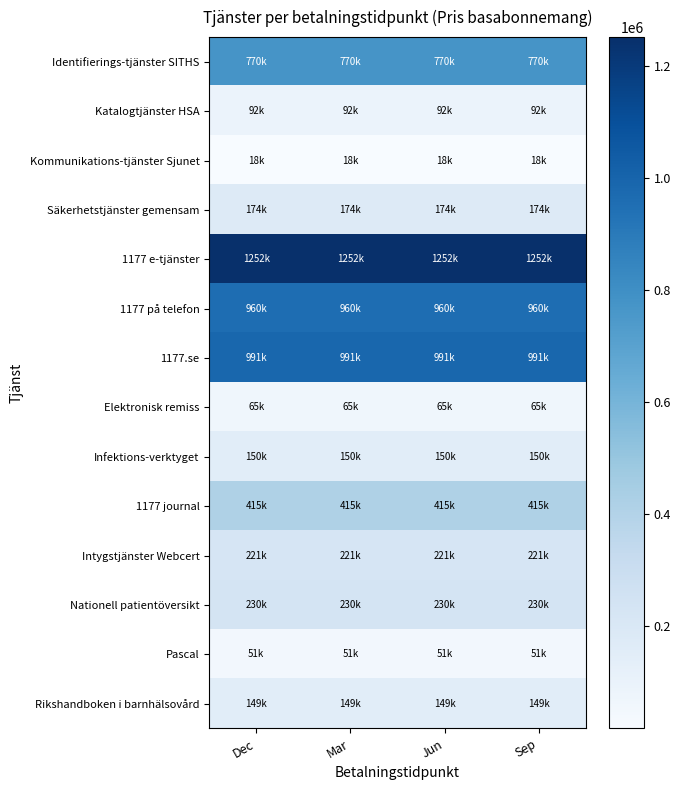

At which category is the sum across all series the highest?

Dec